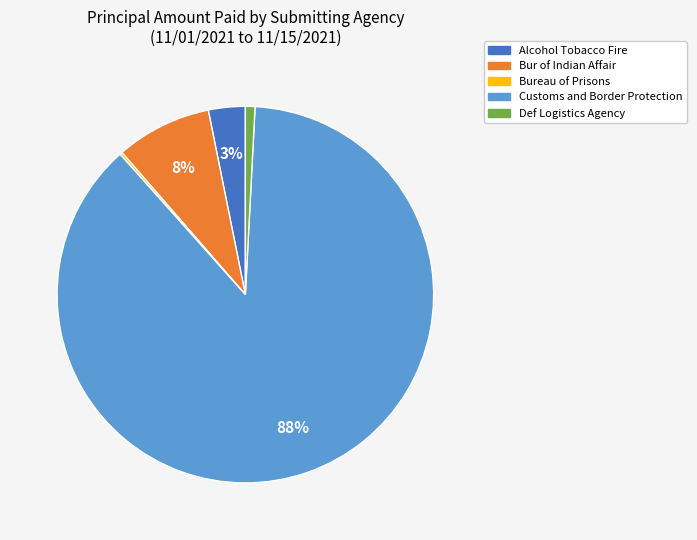

Is there any slice that represents more than half of the pie?

Yes